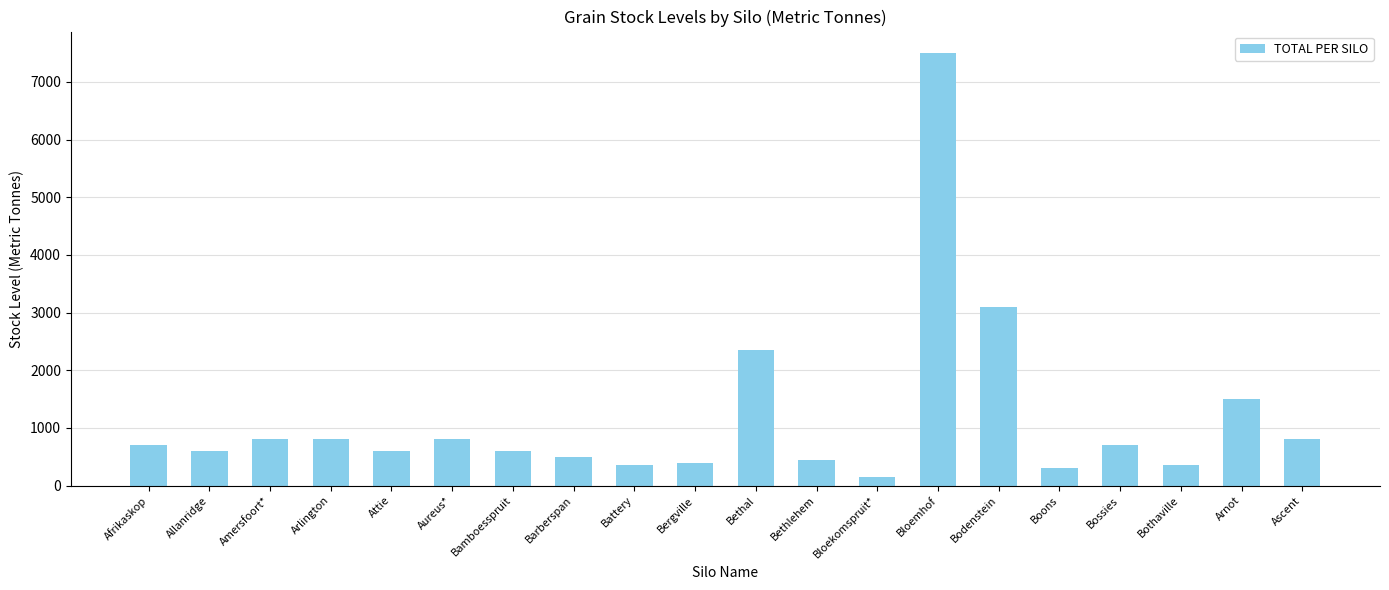

What is the greatest value displayed?

7500